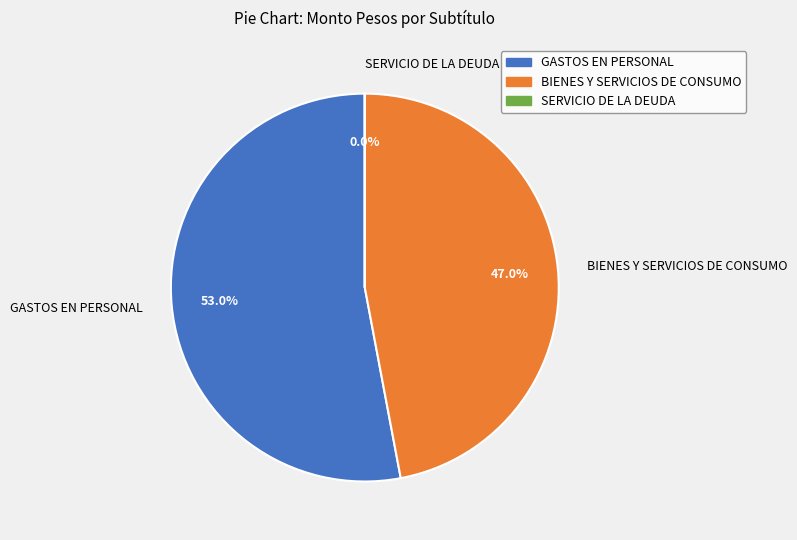

Is GASTOS EN PERSONAL the majority of the pie?

Yes